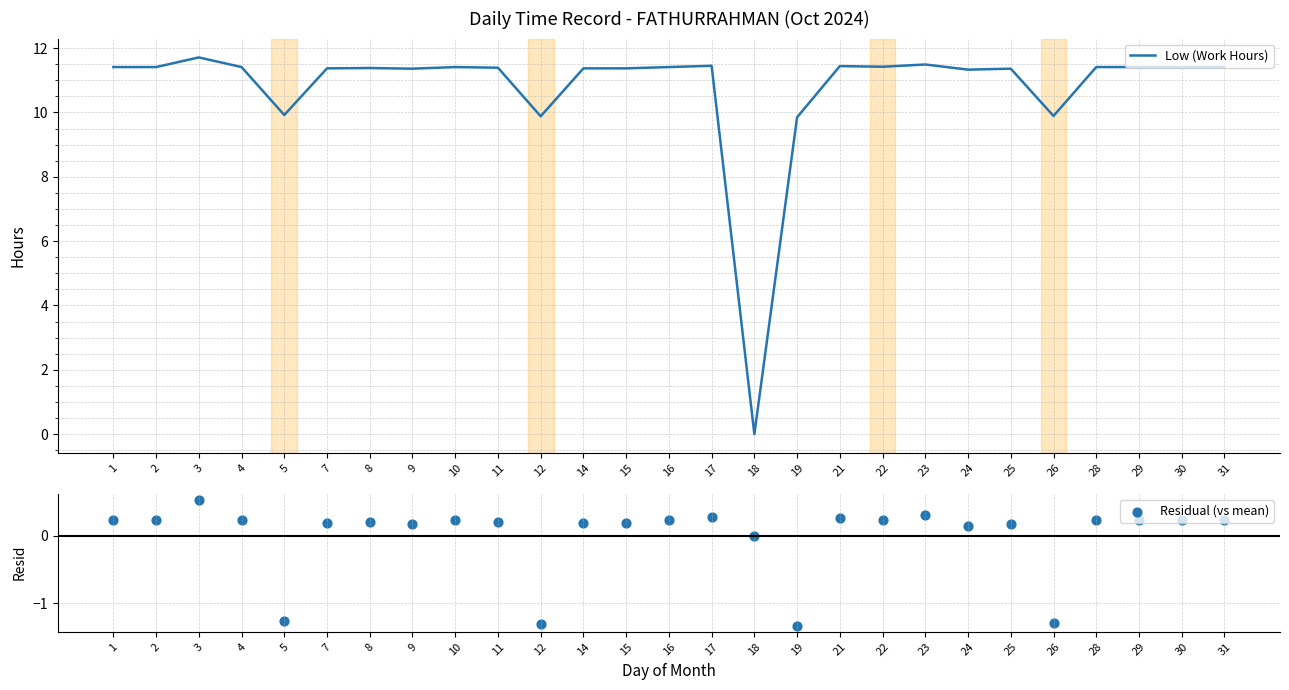

Is the value of Residual (vs mean) at 10 greater than the value of Low (Work Hours) at 23?

No